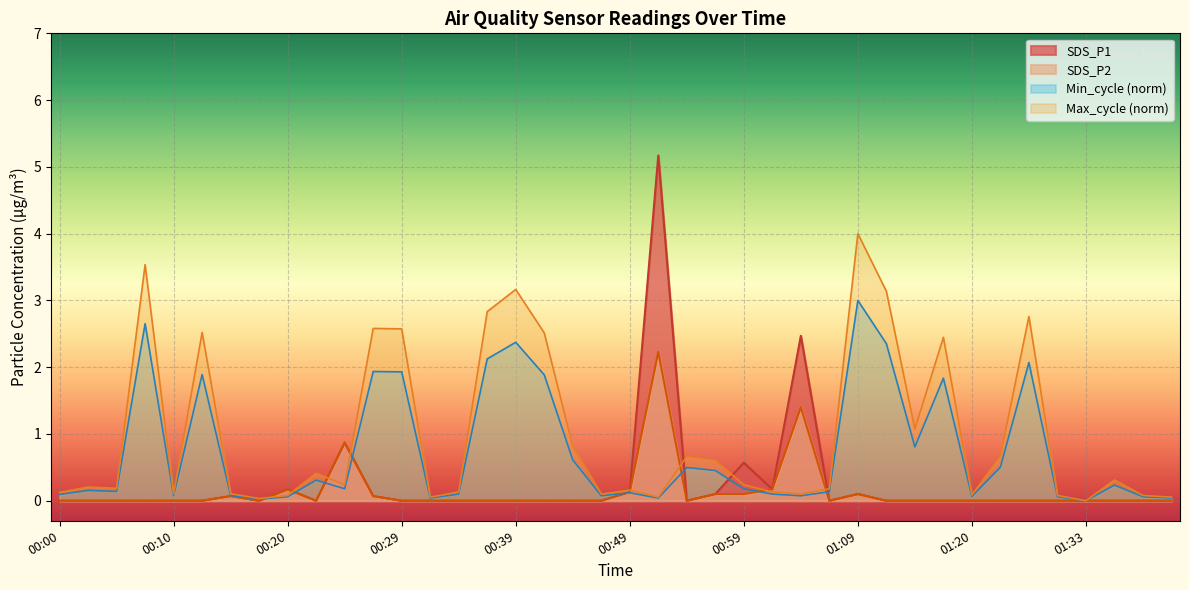

At which category is the sum across all series the highest?

00:52